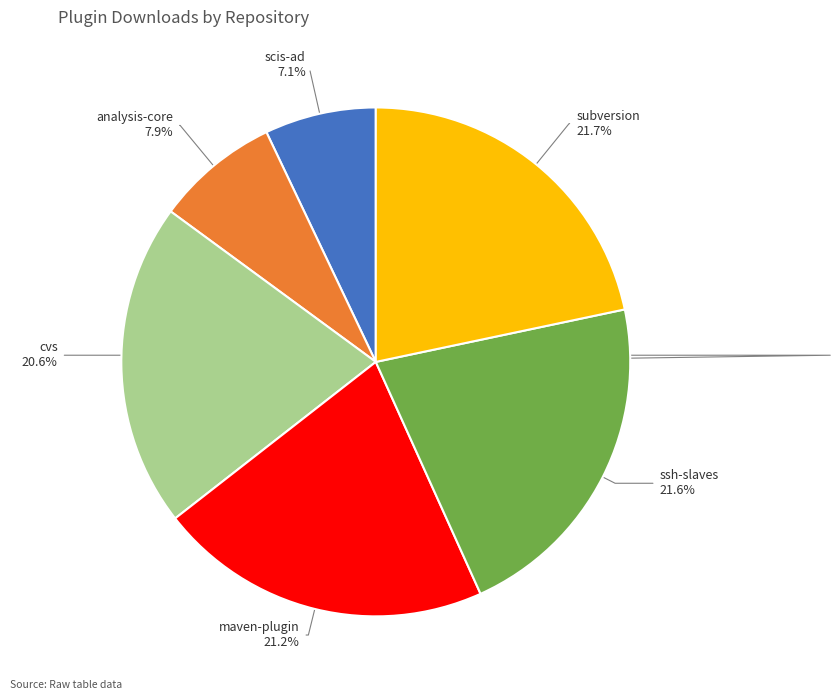

Which has a higher value, ssh-slaves or analysis-core?

ssh-slaves